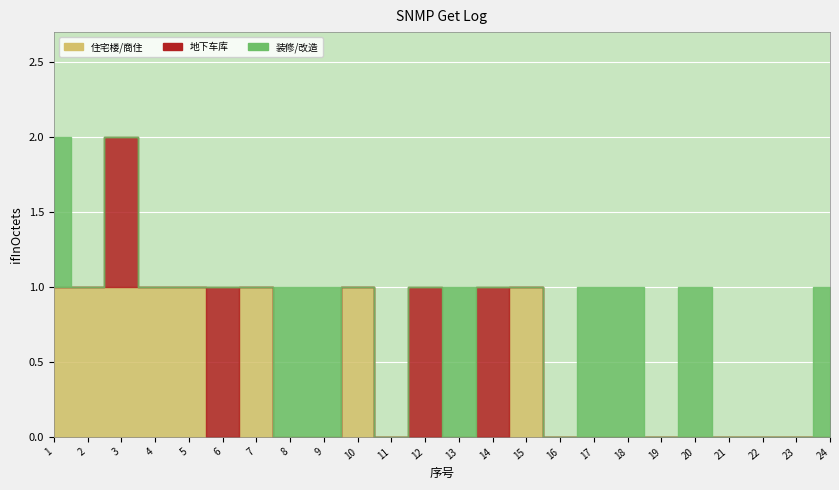

True or false: 地下车库 has a value of 0 at 22.

True